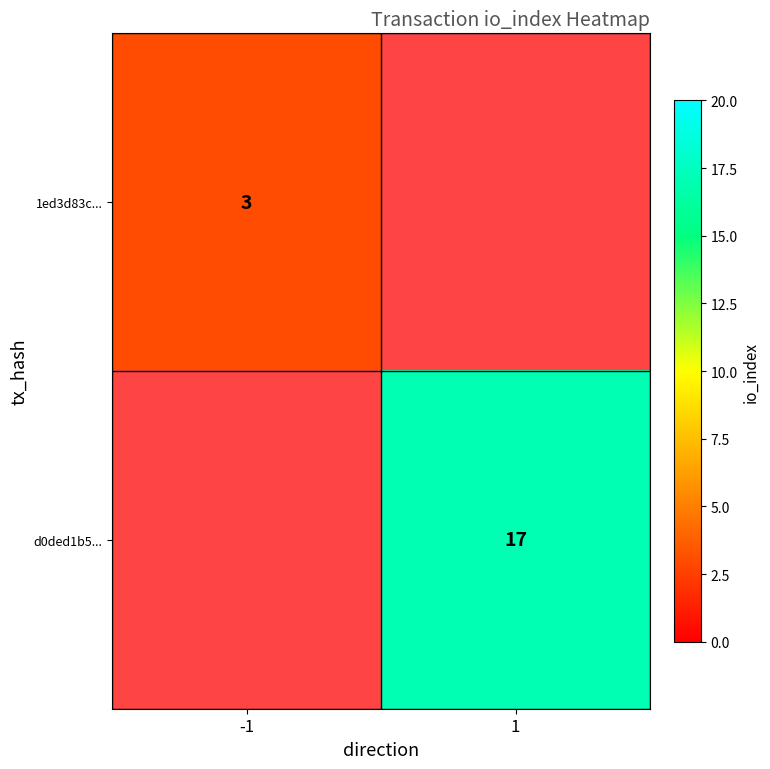

The value of d0ded1b5... at 1 is 22. True or false?

False